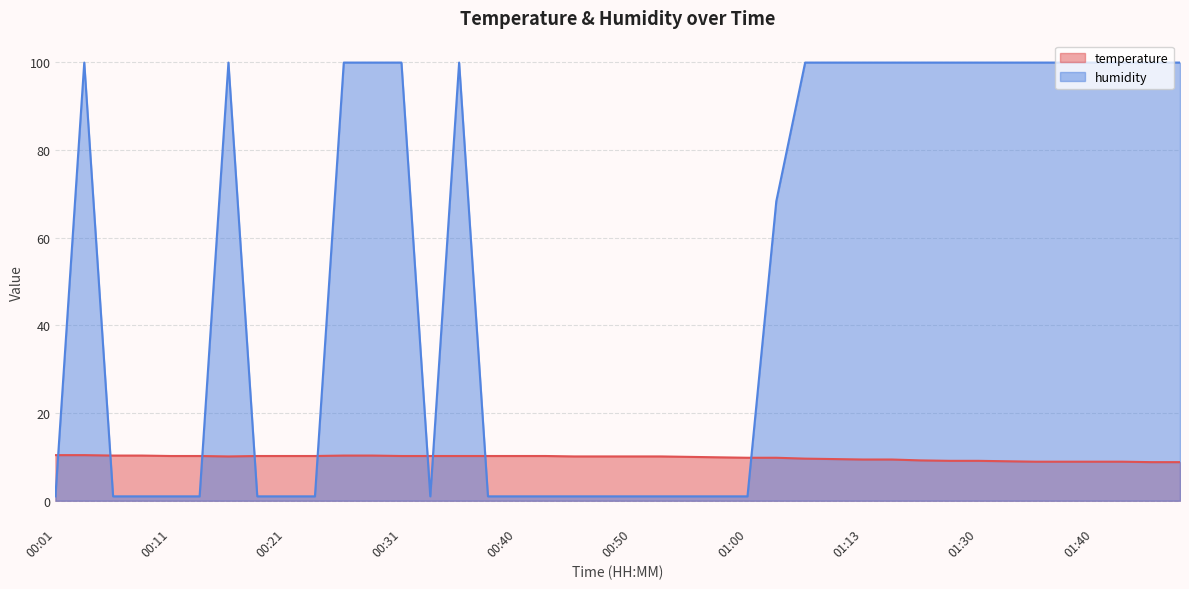

At which label does temperature first exceed 10?

00:01